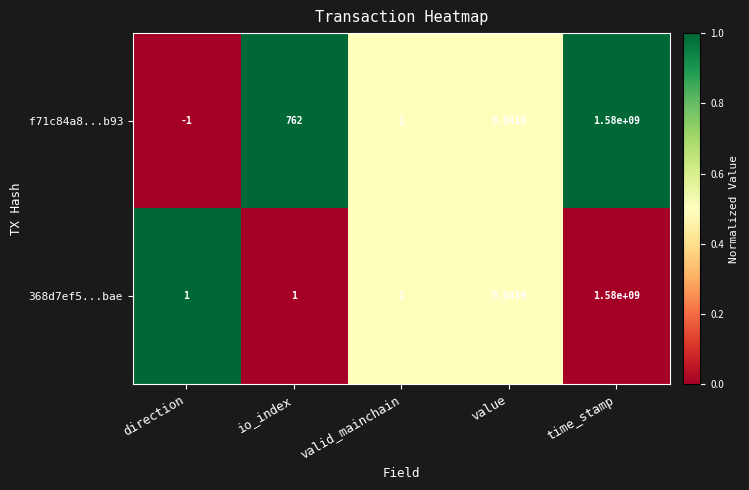

At how many categories does at least one series exceed 0?

5